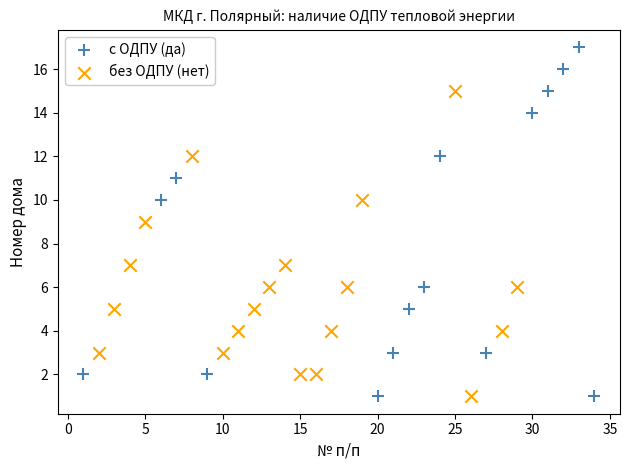

Which series has the widest spread of Y values?

с ОДПУ (да)